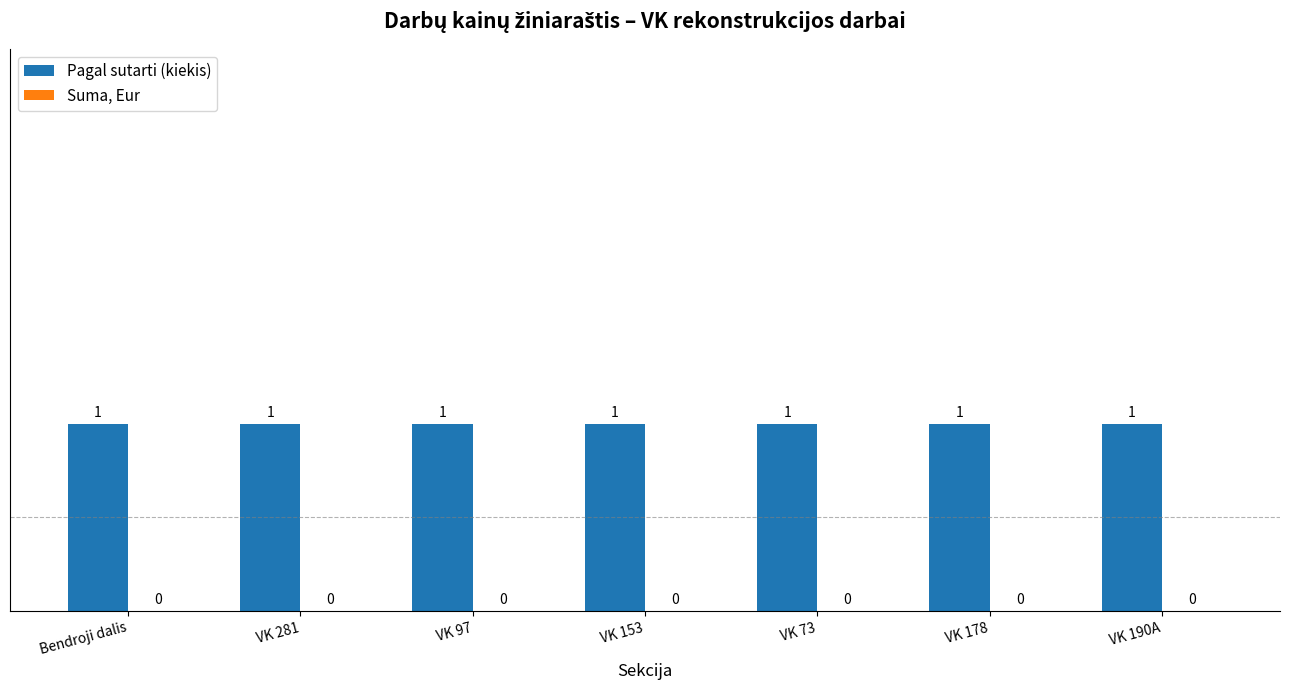

Reading left to right, transcribe all the data shown in this chart.

Pagal sutarti (kiekis): Bendroji dalis=1	VK 281=1	VK 97=1	VK 153=1	VK 73=1	VK 178=1	VK 190A=1
Suma, Eur: Bendroji dalis=0	VK 281=0	VK 97=0	VK 153=0	VK 73=0	VK 178=0	VK 190A=0